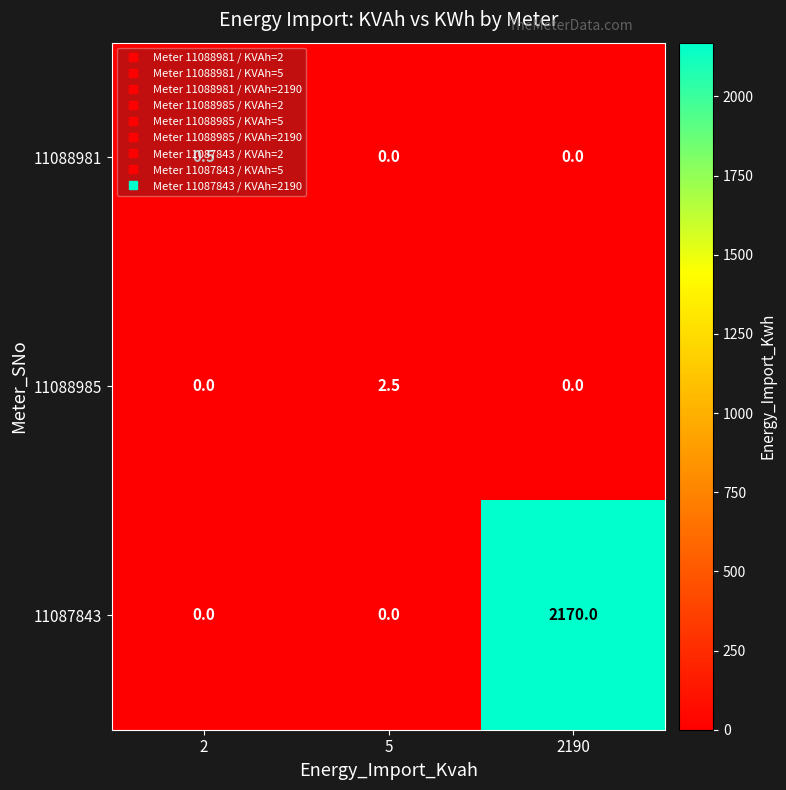

At which category is the sum across all series the highest?

2190